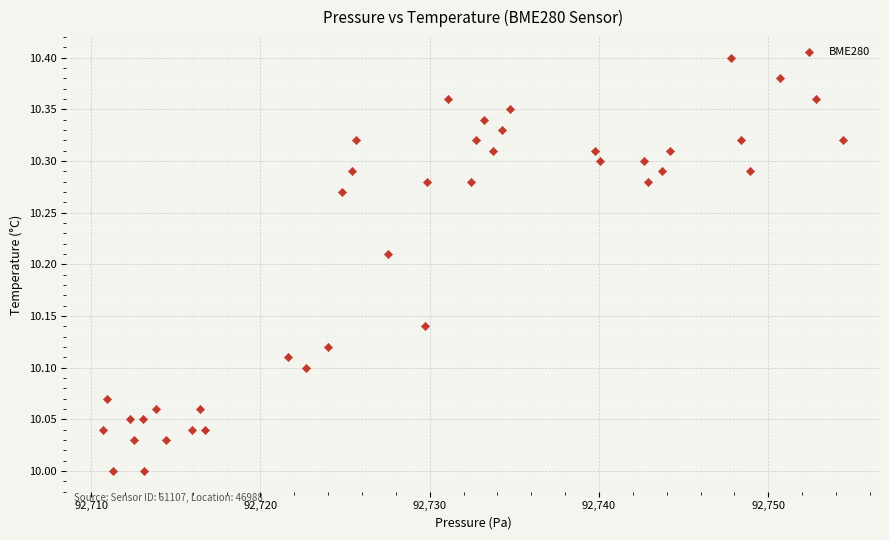

What is the range of Y values (max minus min)?

0.4